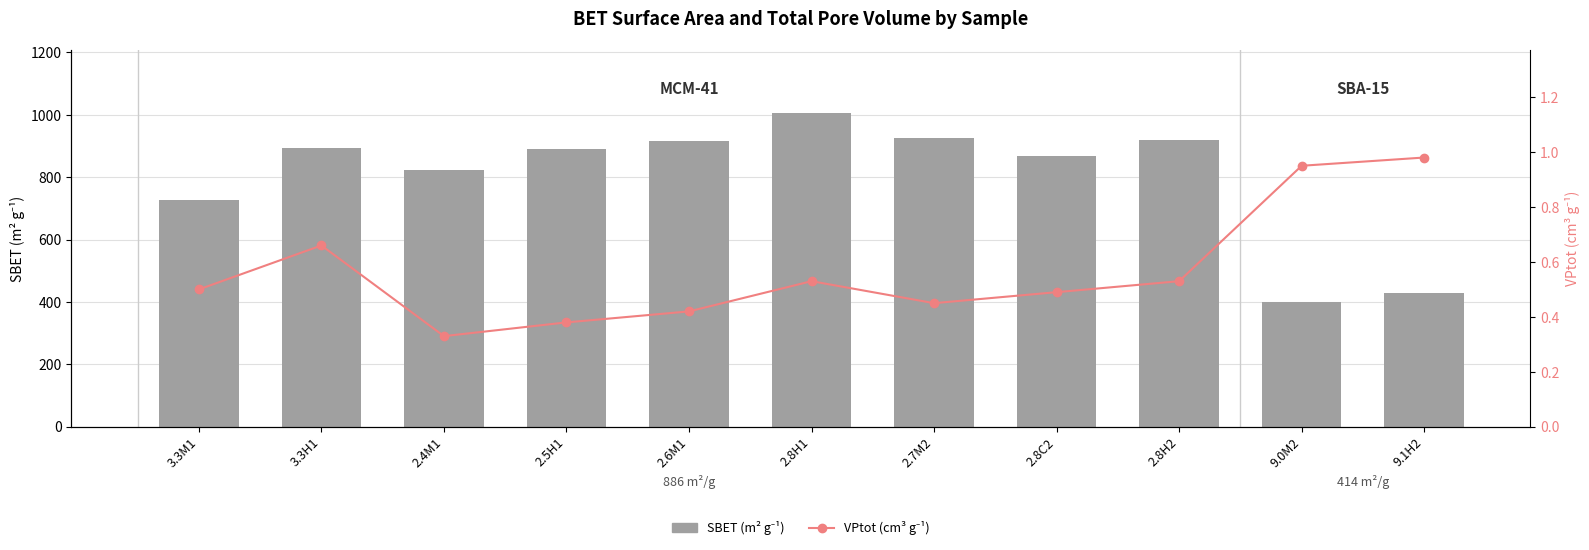

At how many categories does at least one series exceed 444?

9